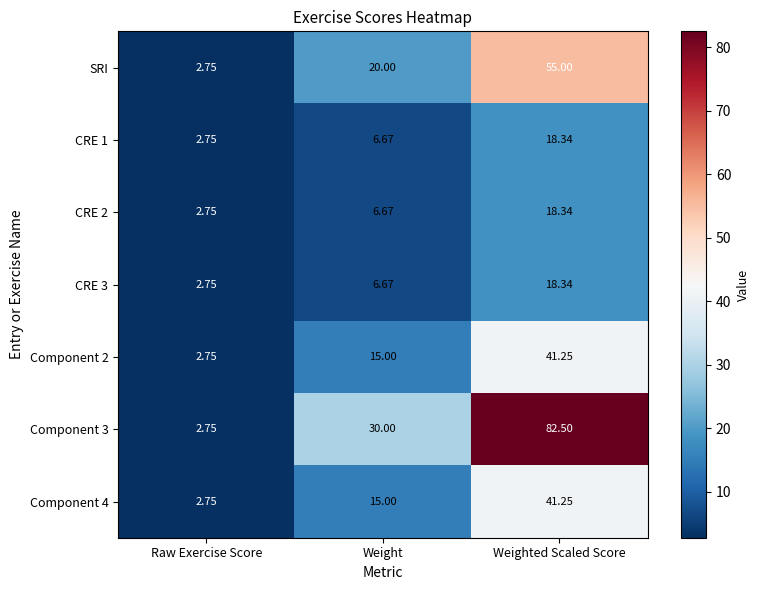

How many series are shown in this chart?

7